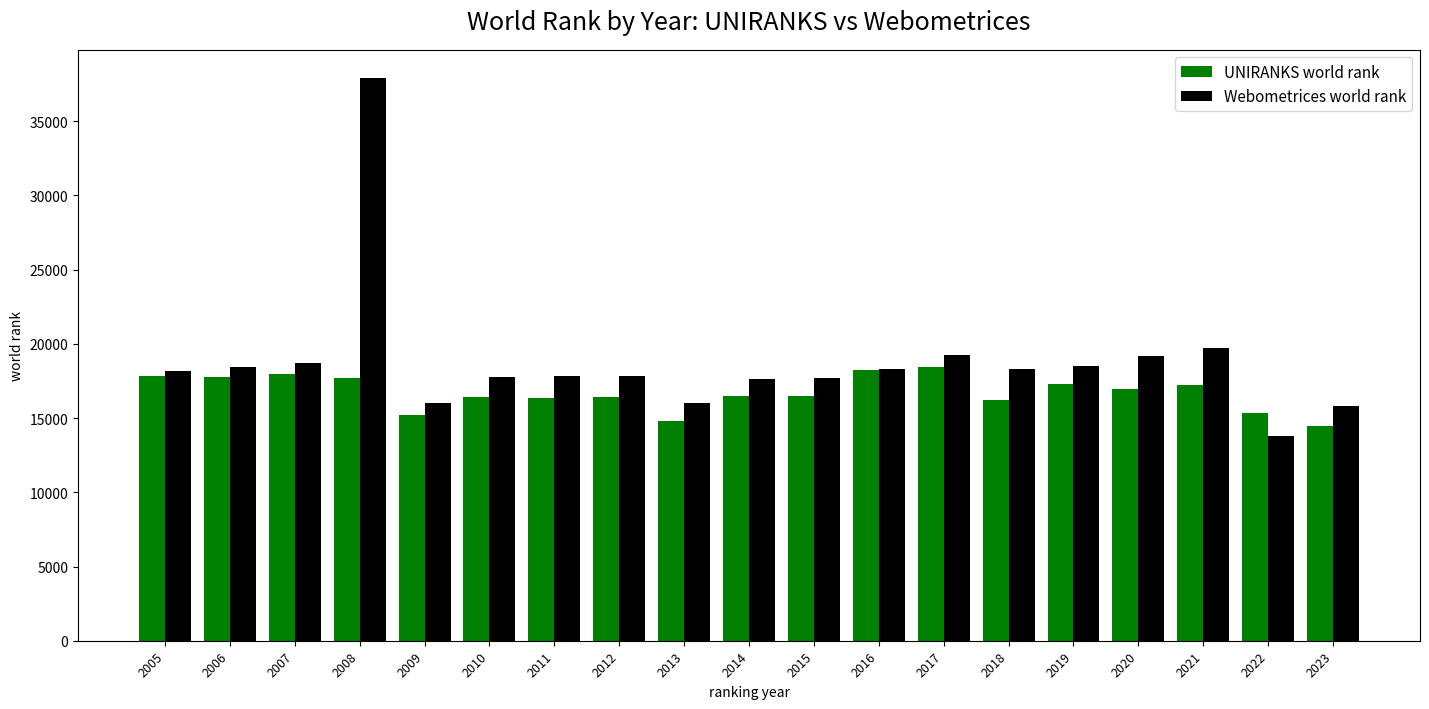

At which label does UNIRANKS world rank reach its minimum?

2023